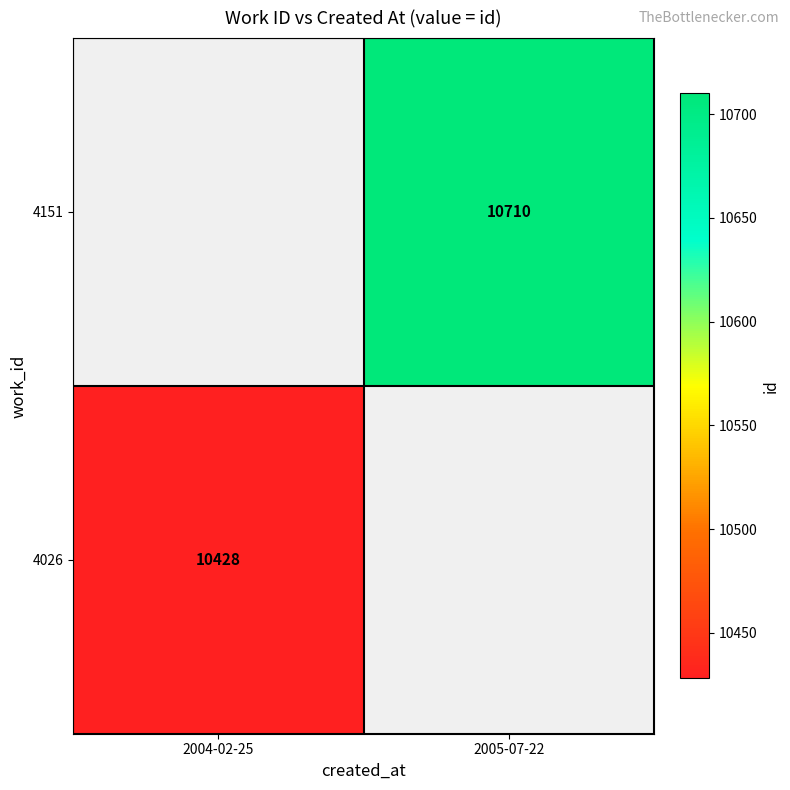

The value of 4151 at 2005-07-22 is 6205.6. True or false?

False